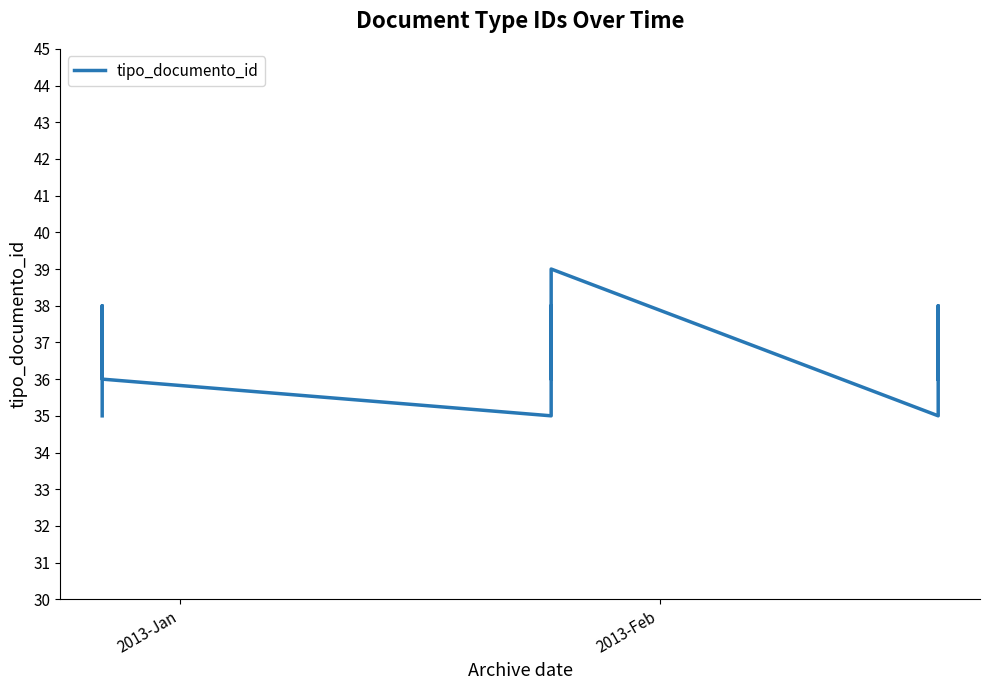

How many lines are shown in the chart?

1